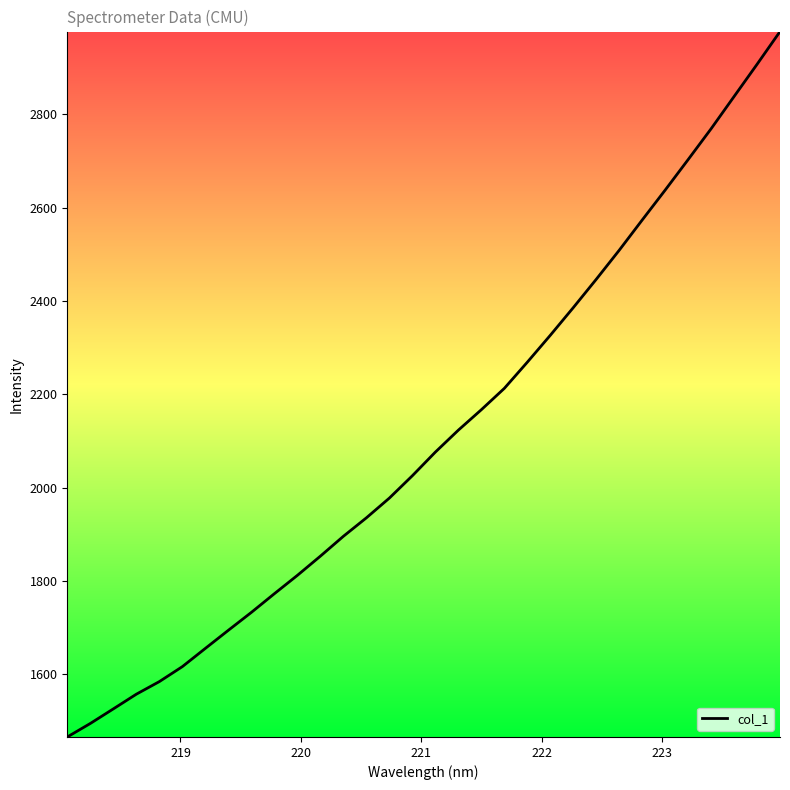

What is the difference between the maximum and minimum values?

1511.7